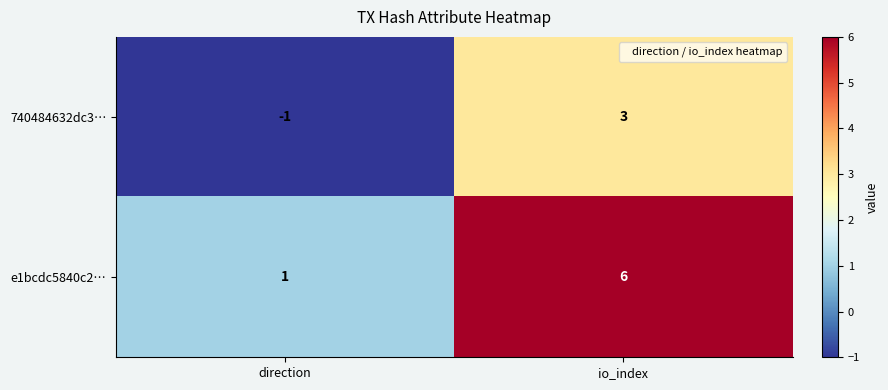

Reading left to right, transcribe all the data shown in this chart.

740484632dc3…: -1	3
e1bcdc5840c2…: 1	6